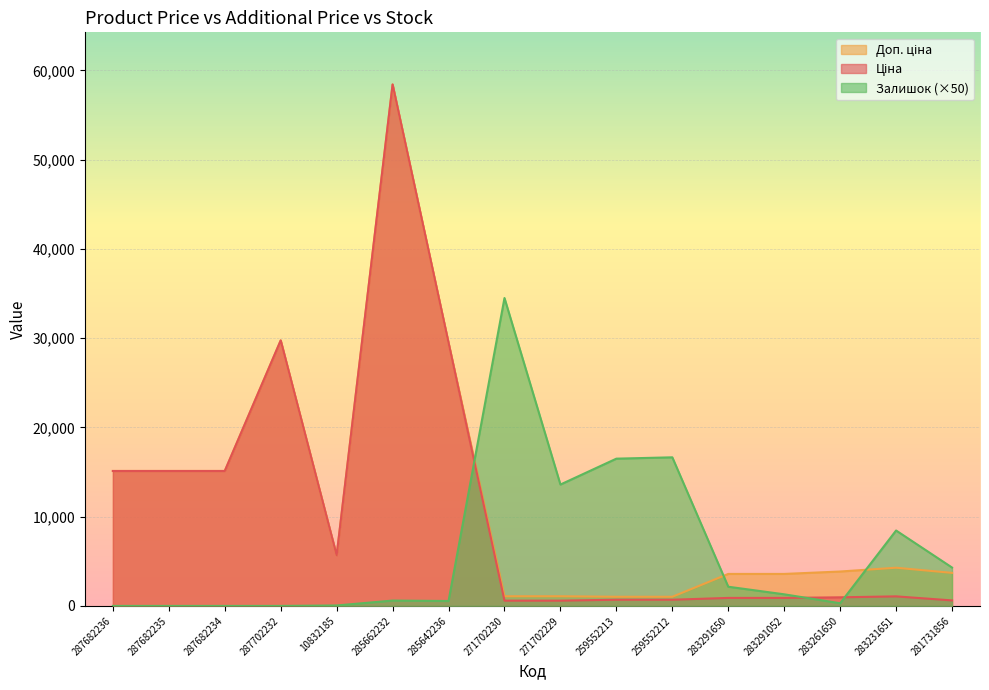

What is the difference between the second highest and minimum values in the Залишок series?

16650.0